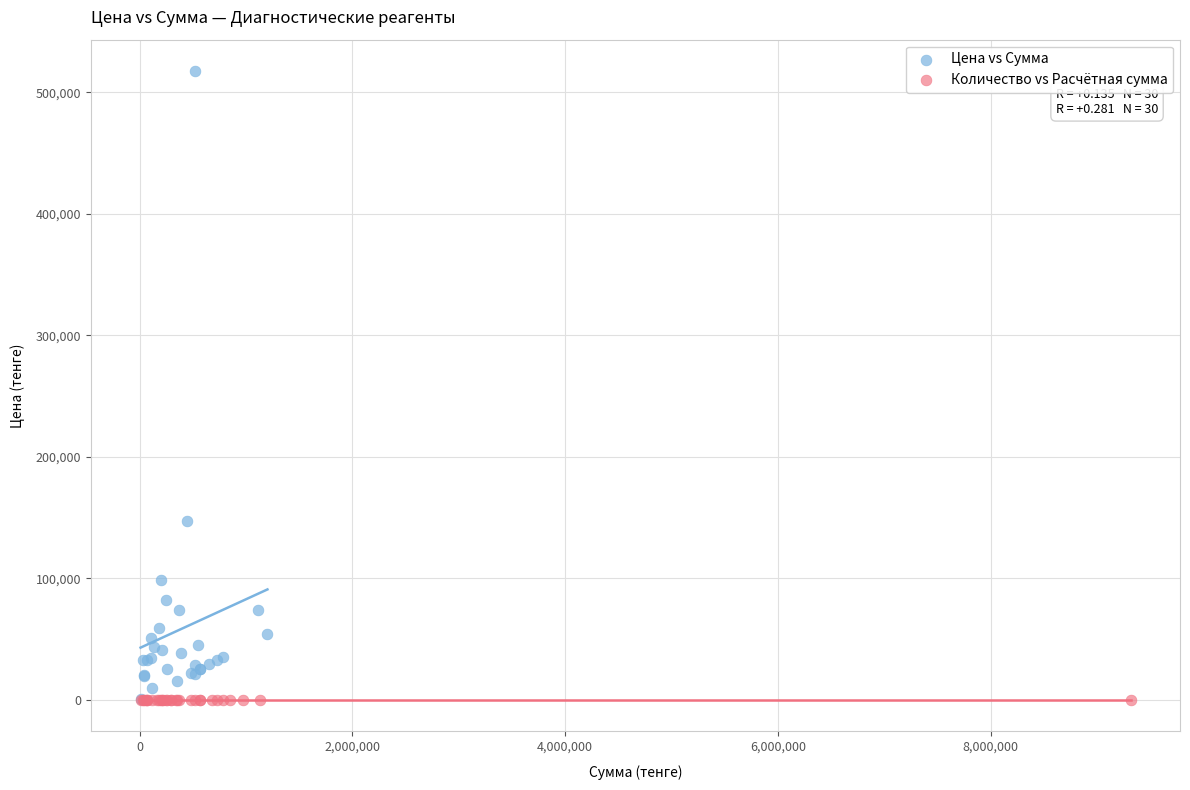

What are all the series names shown in the legend?

Цена vs Сумма, Количество vs Расчётная сумма